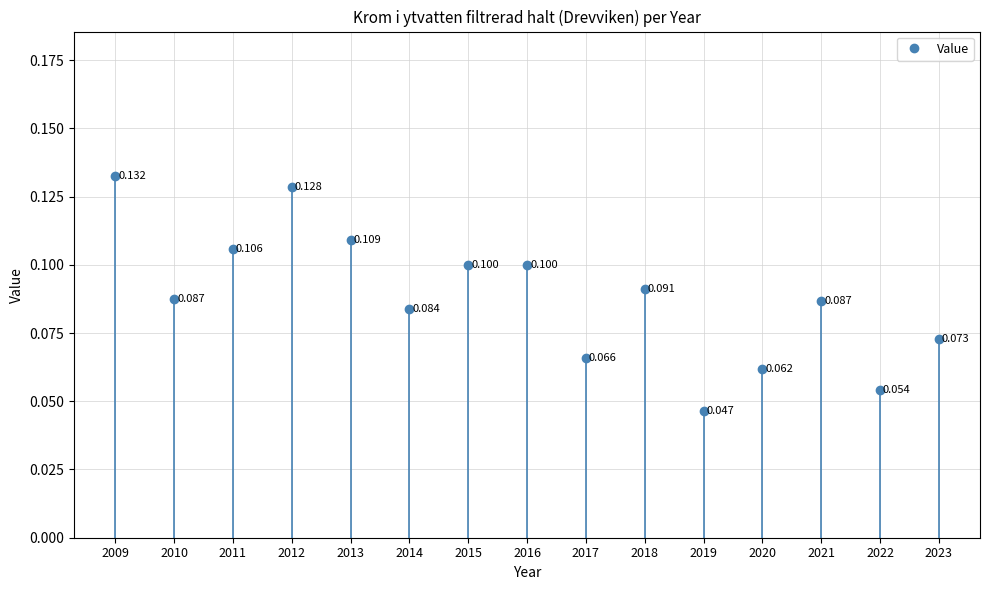

What is the maximum value shown in the chart?

0.1